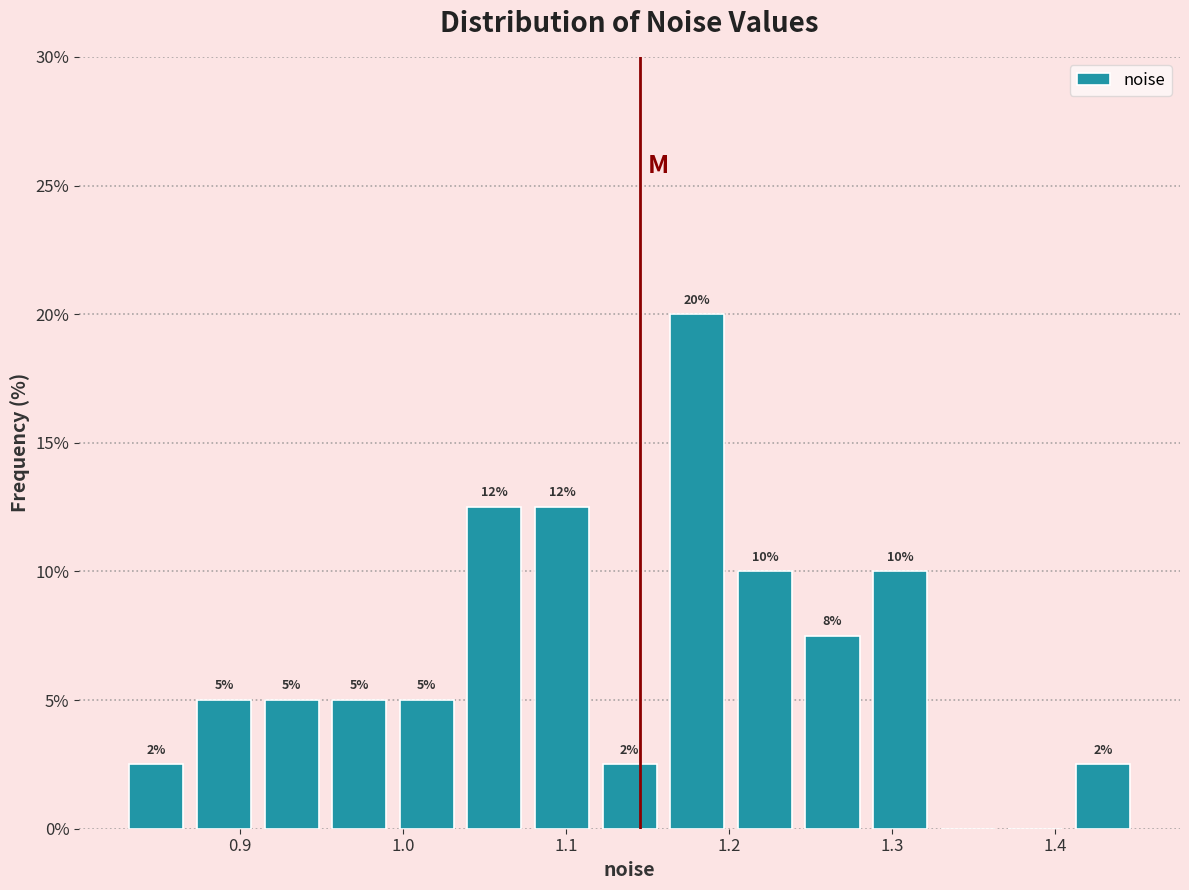

Which range on the x-axis has the tallest bar?

1.16 to 1.20